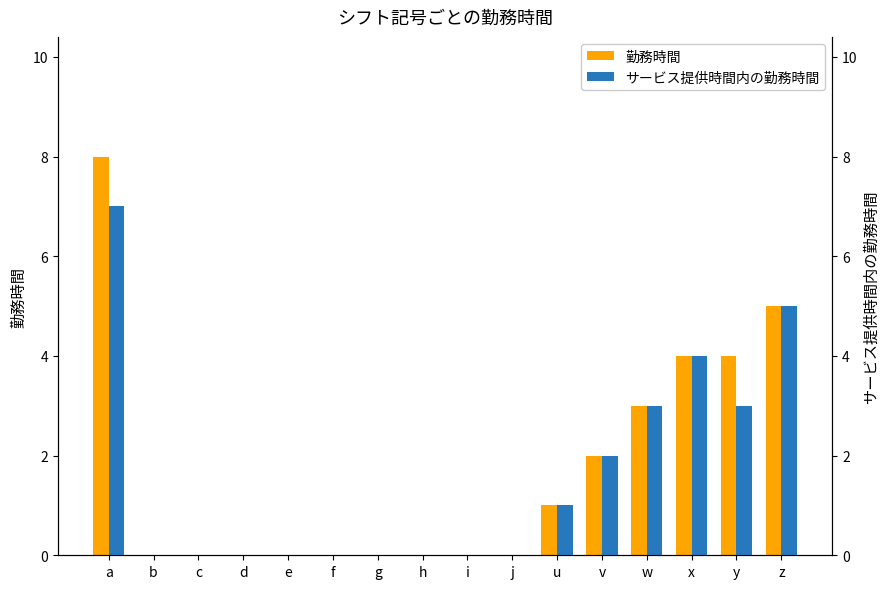

Between g and d, which is larger?

g